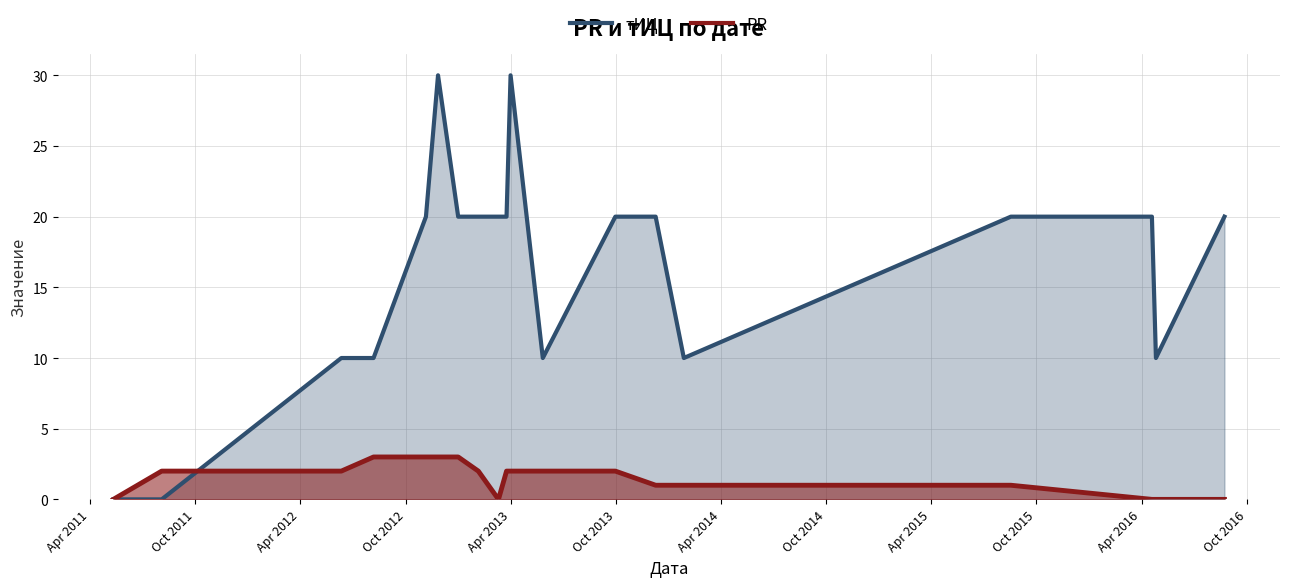

Rank the series by their average value, from lowest to highest.

PR, тИЦ